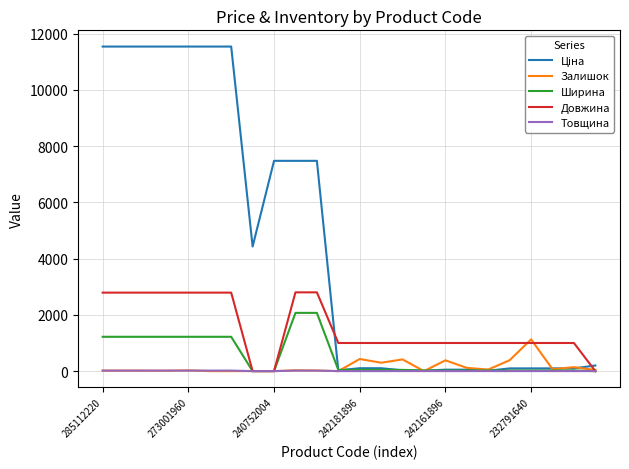

What is the maximum value for Довжина?

2800.0